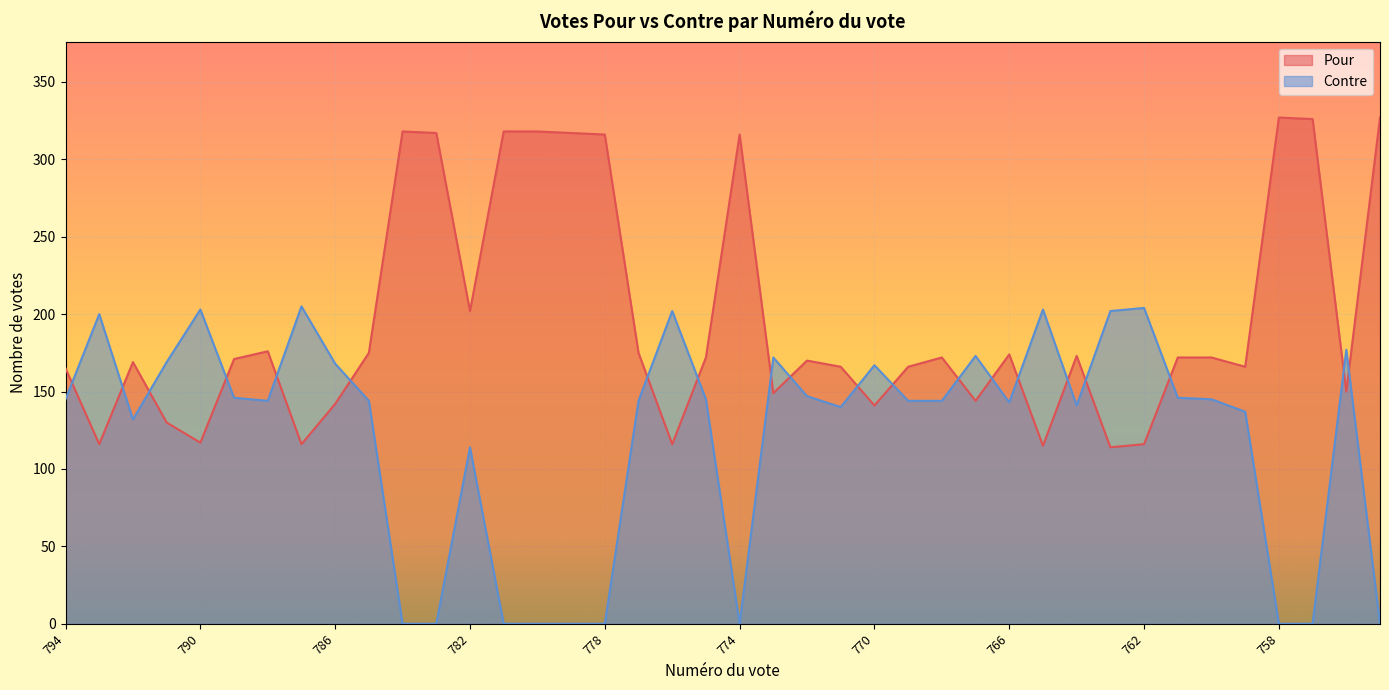

Rank the categories by Contre value from lowest to highest.

784, 783, 781, 780, 779, 778, 774, 758, 757, 755, 782, 792, 759, 771, 764, 766, 788, 785, 777, 769, 768, 794, 775, 760, 789, 761, 772, 770, 786, 791, 773, 767, 756, 793, 776, 763, 790, 765, 762, 787